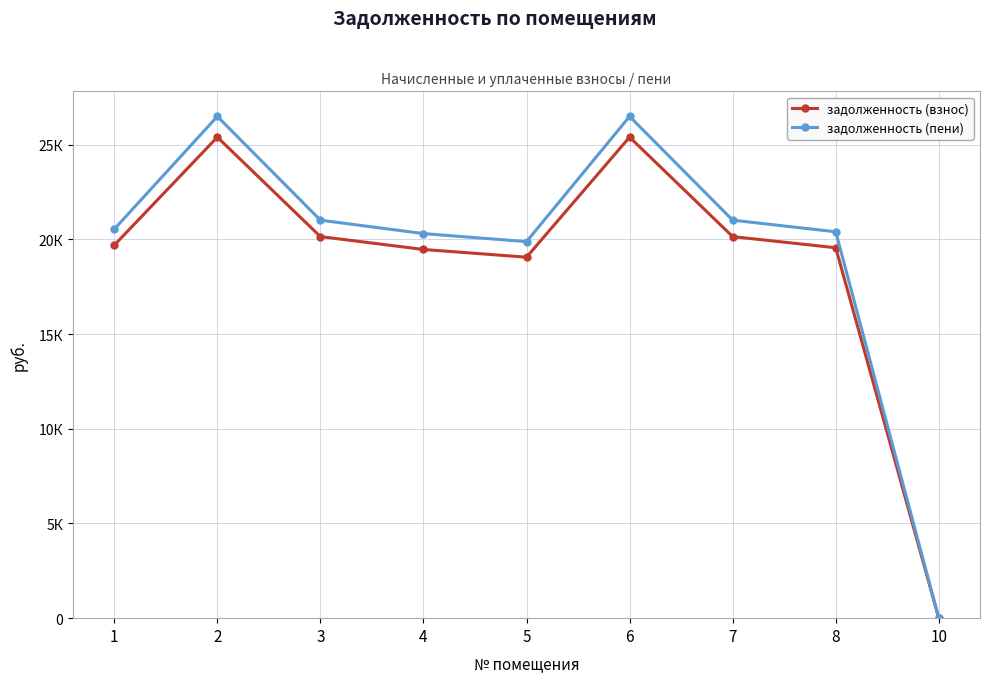

What are all the series names shown in the legend?

задолженность (взнос), задолженность (пени)